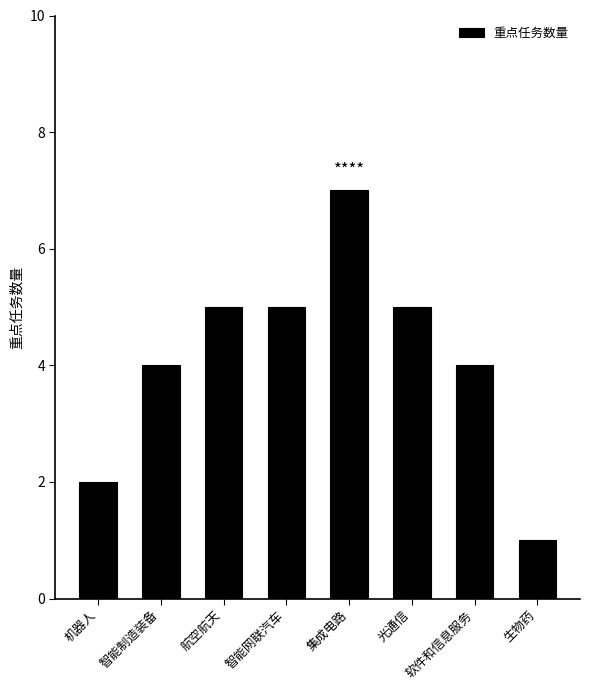

Read the value at 生物药.

1